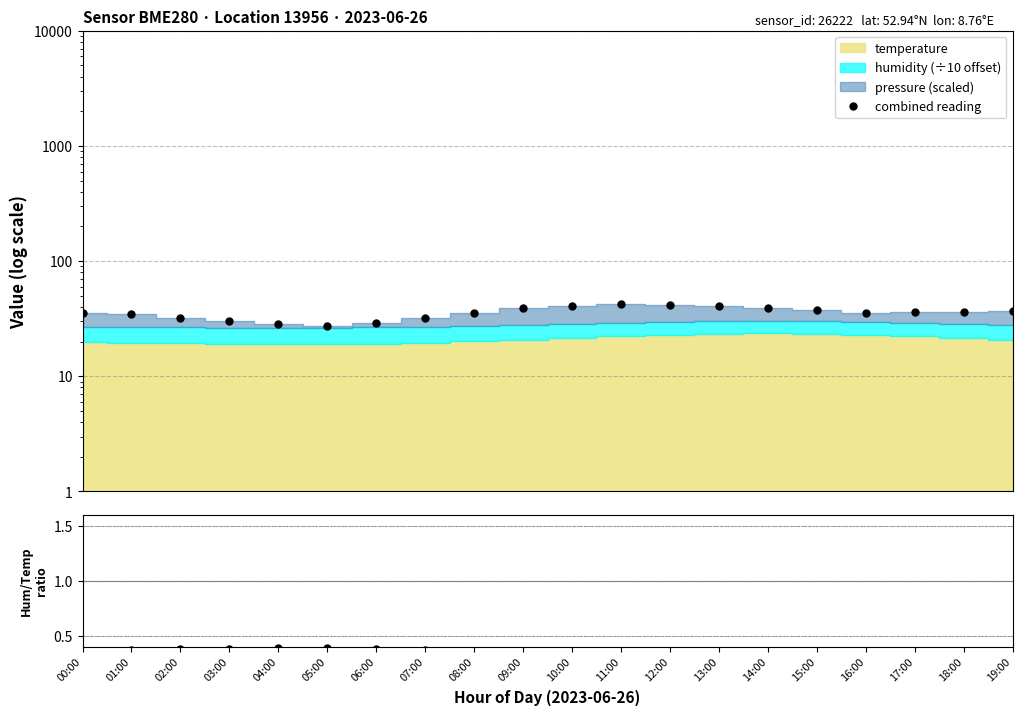

What is the label of the 3rd point from the left?

02:00